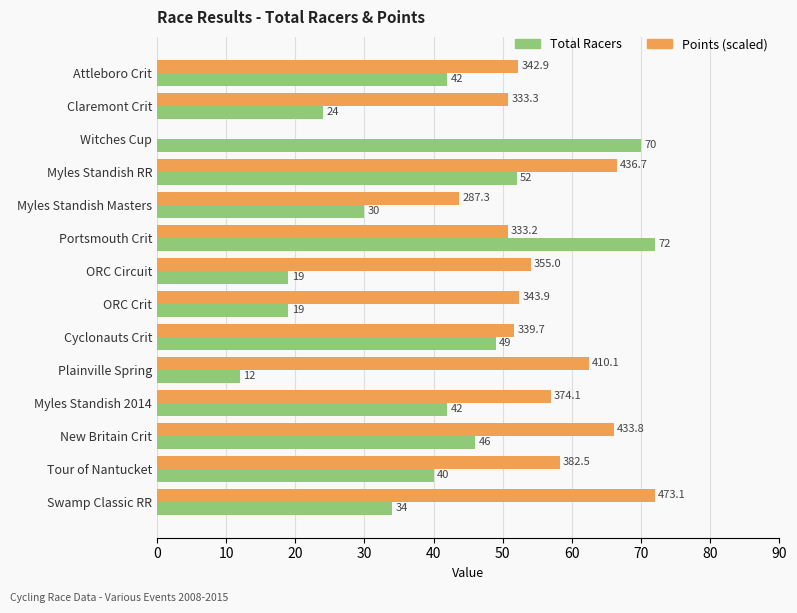

Which series has the largest total across all categories?

Points (scaled)